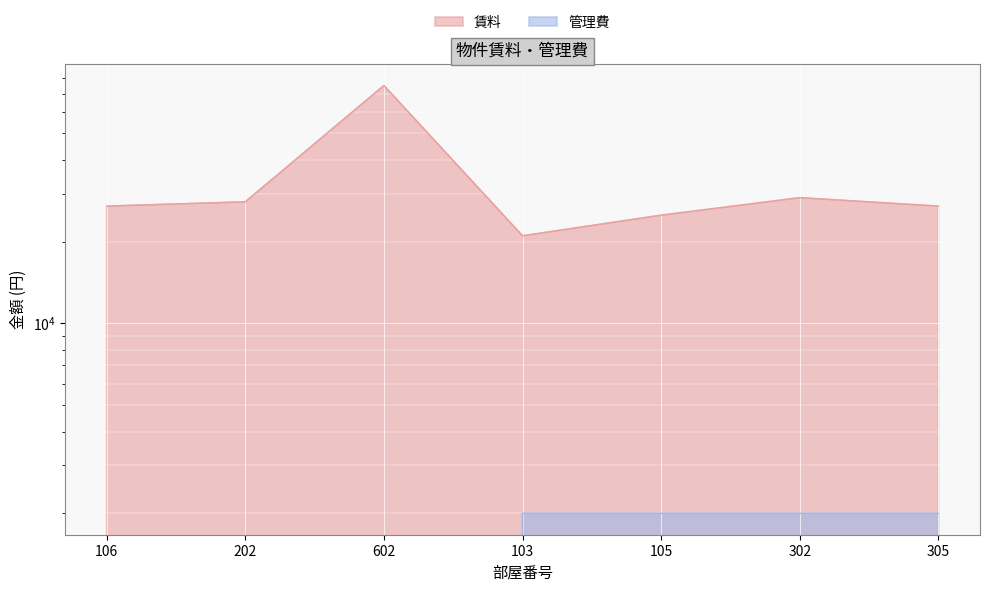

Which series has the widest spread of values?

賃料